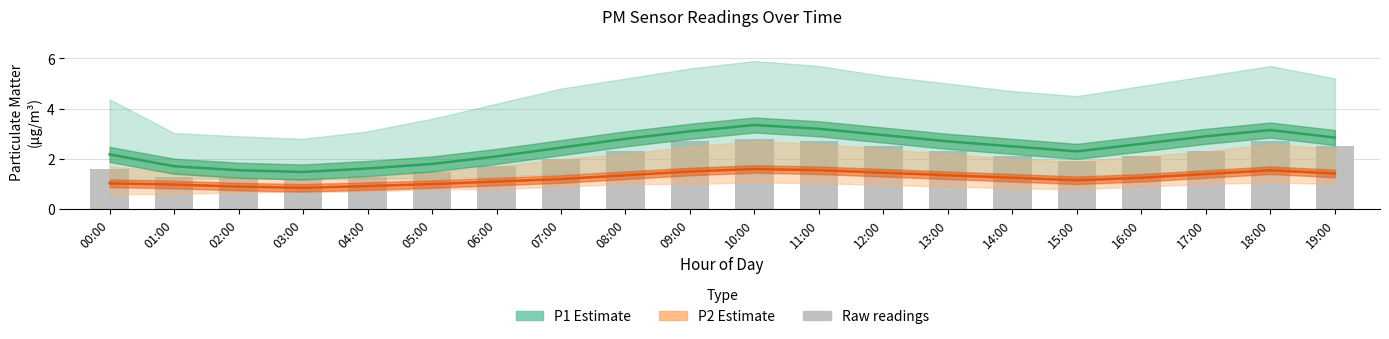

What position from the left is 15:00?

16